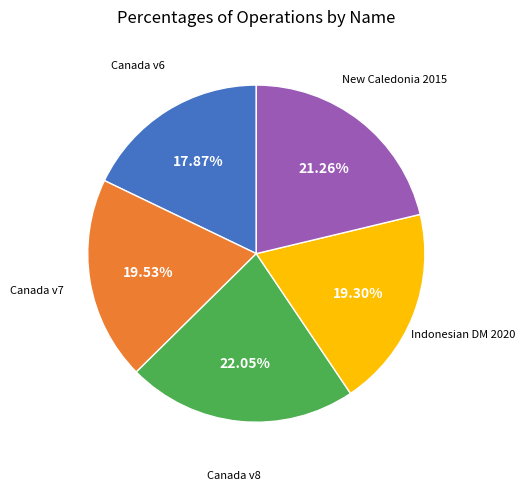

Does any single category account for the majority?

No